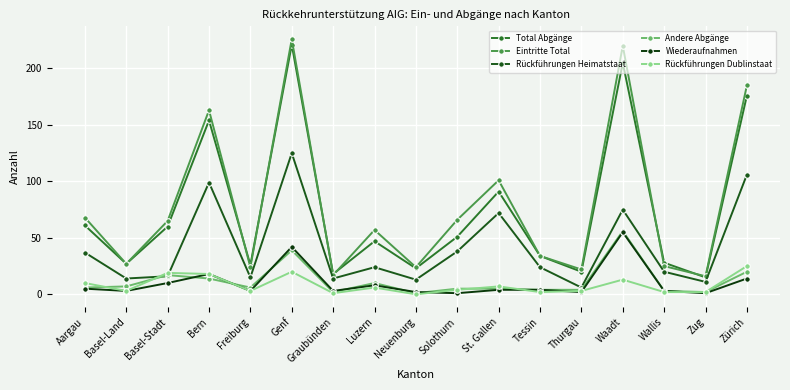

In Andere Abgänge, how many points are lower than both neighbors (excluding endpoints)?

4